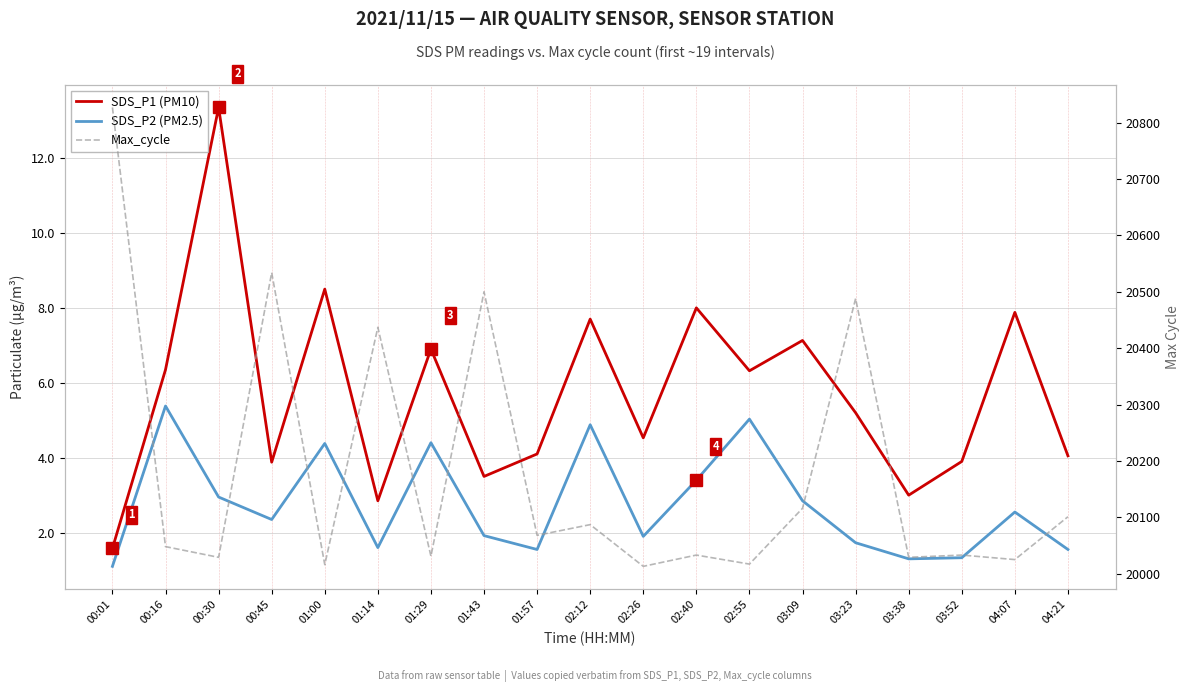

At 00:45, list the series in order from smallest to largest.

SDS_P2 (PM2.5), SDS_P1 (PM10), Max_cycle